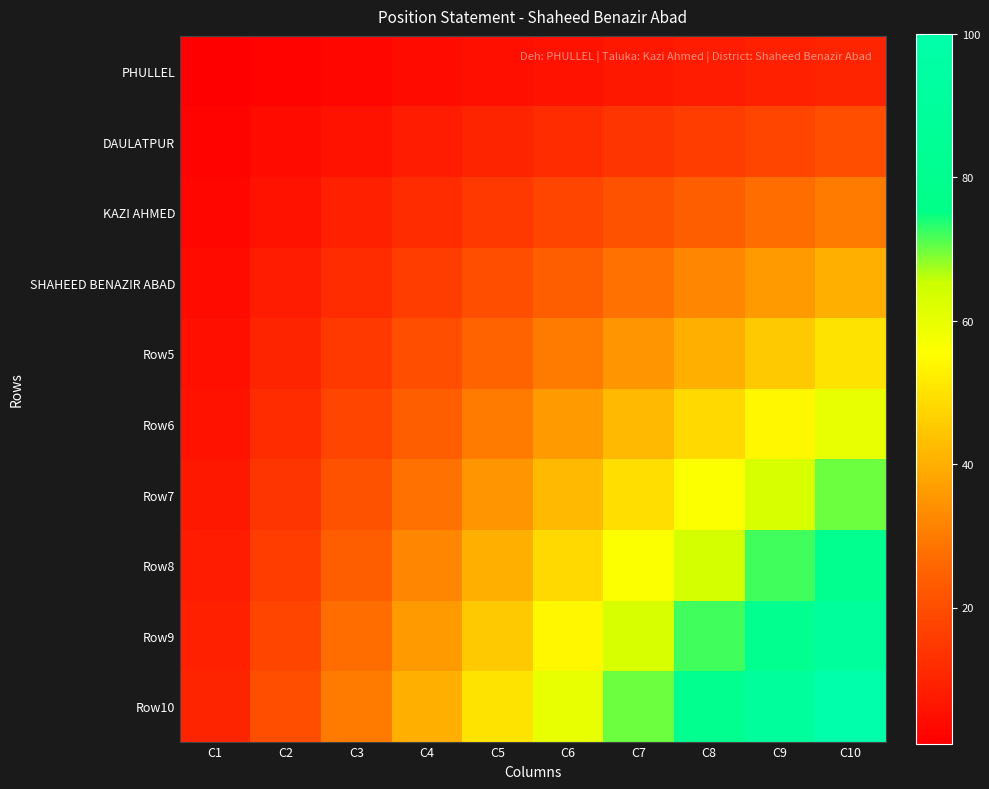

At which category is the sum across all series the highest?

C10